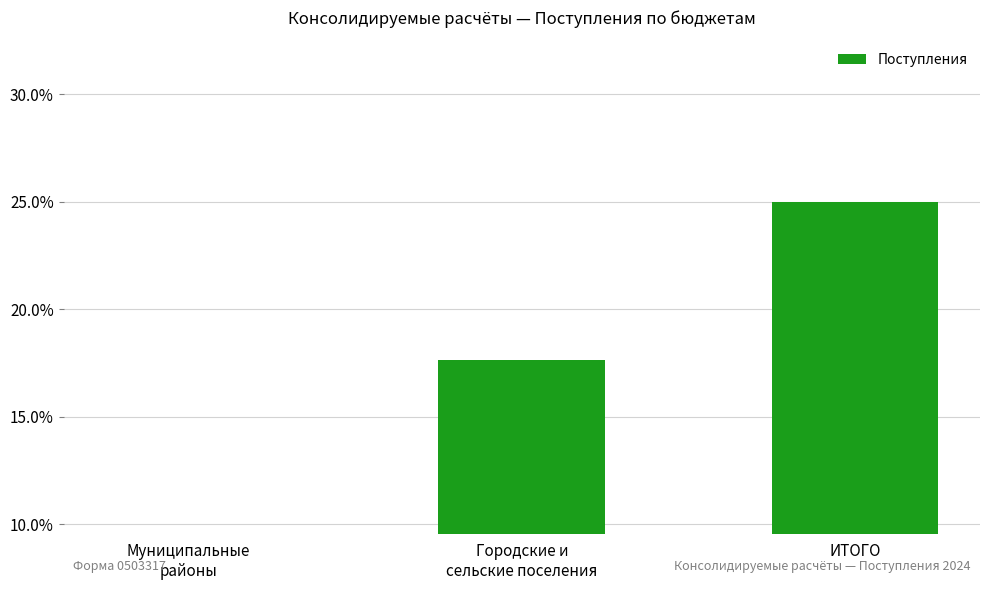

Reading right to left, extract all data points from this chart.

25.0	17.6	7.4